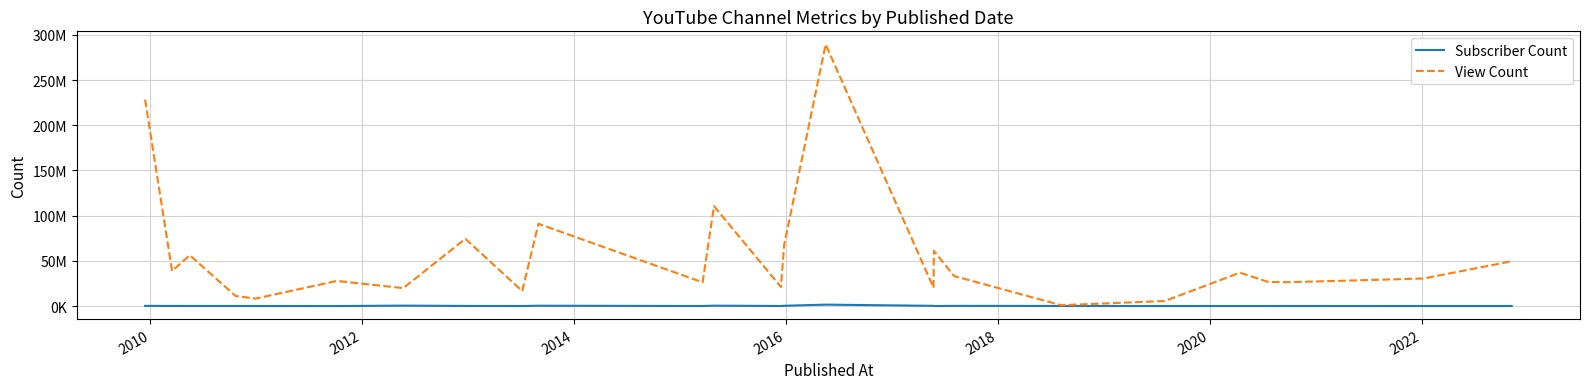

Which series has the largest total across all categories?

View Count